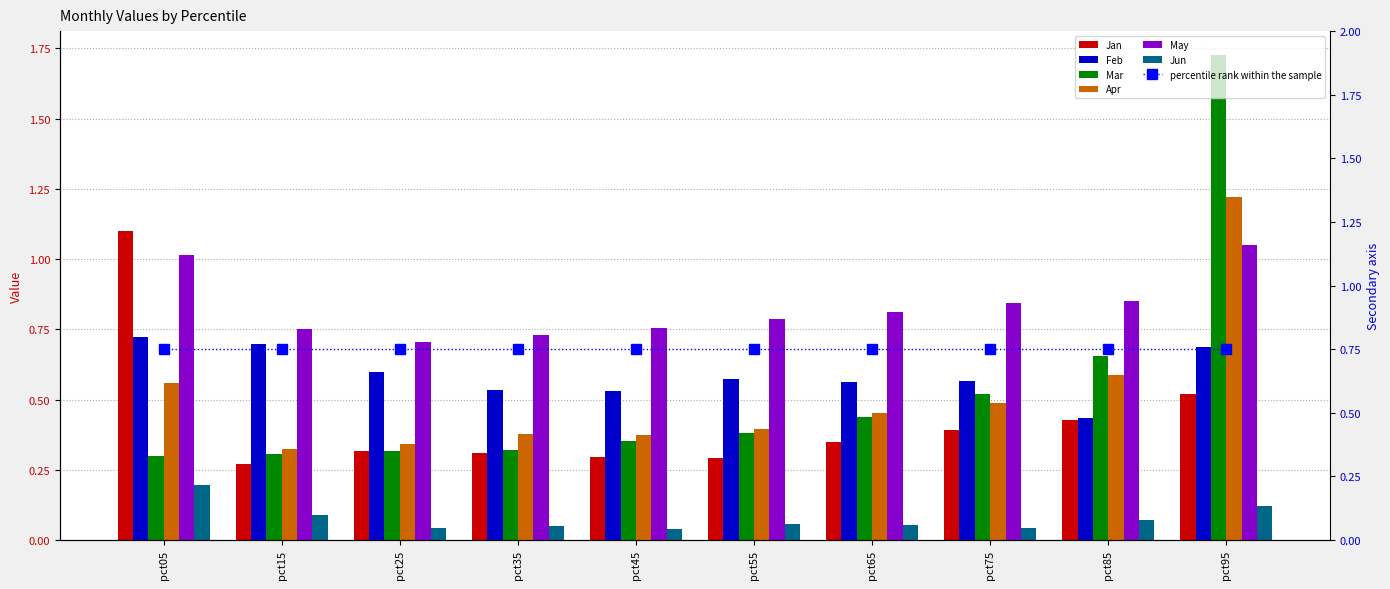

The value of Apr at pct75 is 0.3. True or false?

False